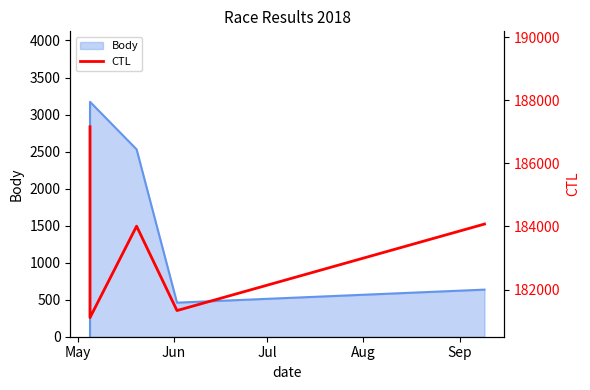

True or false: the data shows 184077 at Sep.

True